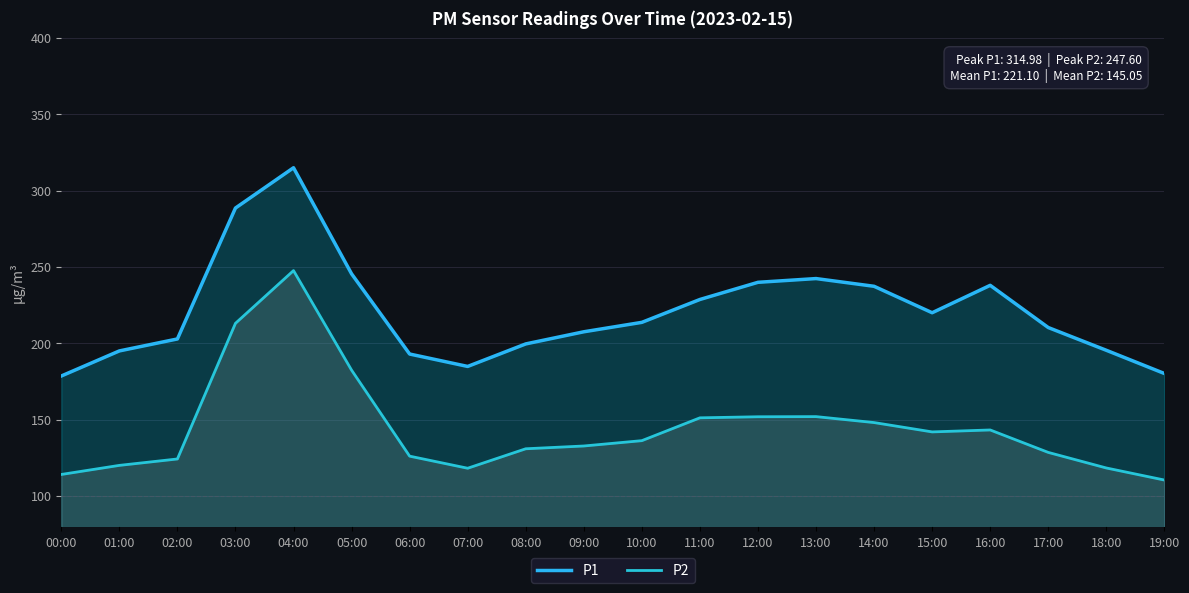

At which category does P1 reach its first local valley?

07:00